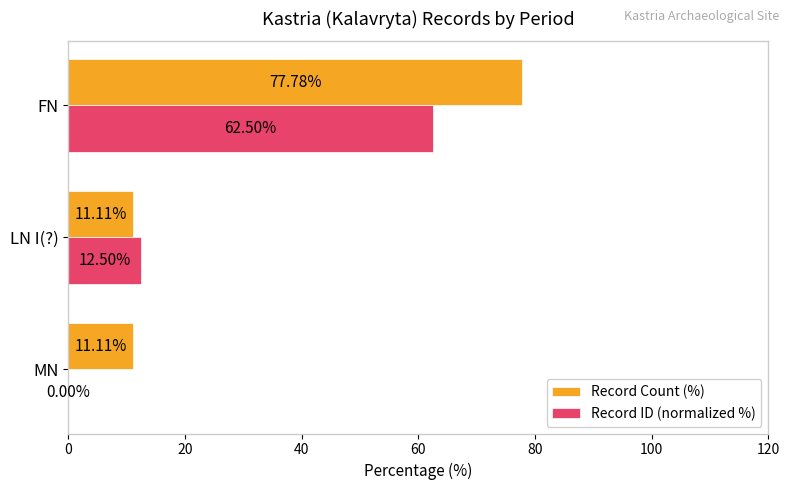

What is the maximum value shown in the chart?

77.8